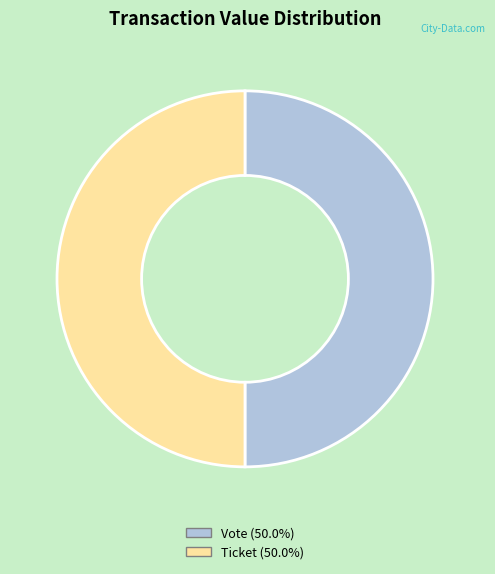

Which slice is the largest?

Vote (io_index=1)